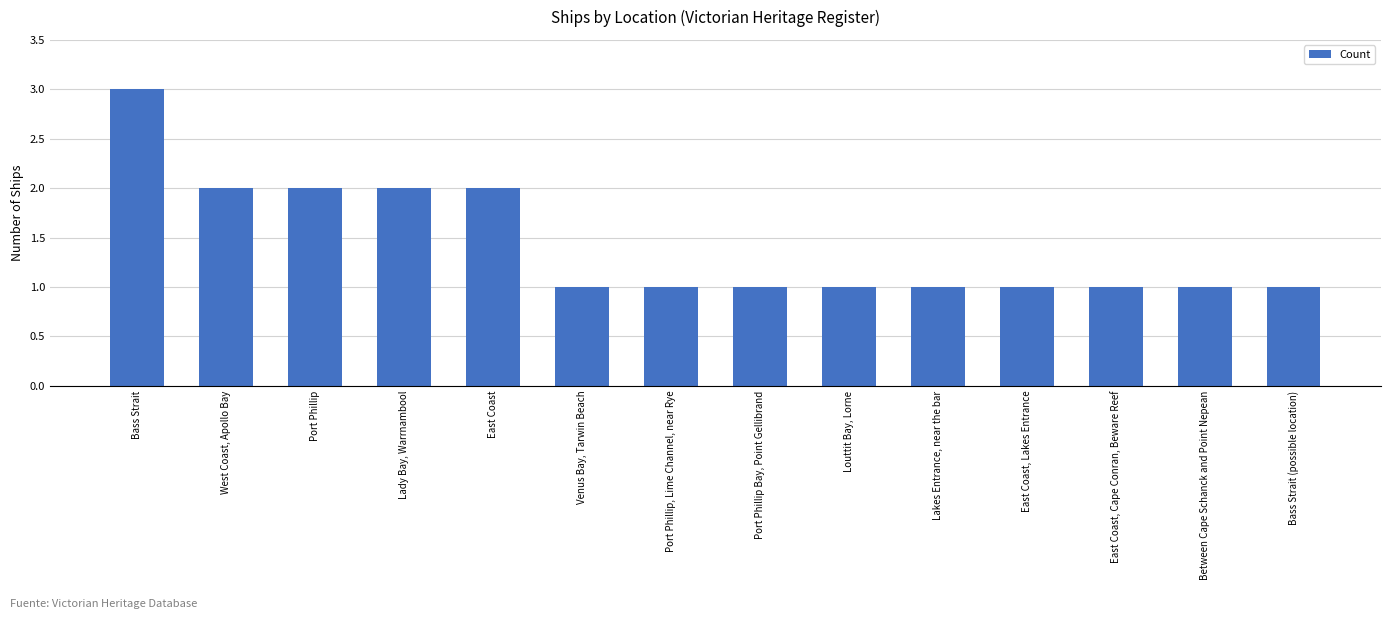

What is the sum of the values at East Coast, Cape Conran, Beware Reef and Bass Strait?

4